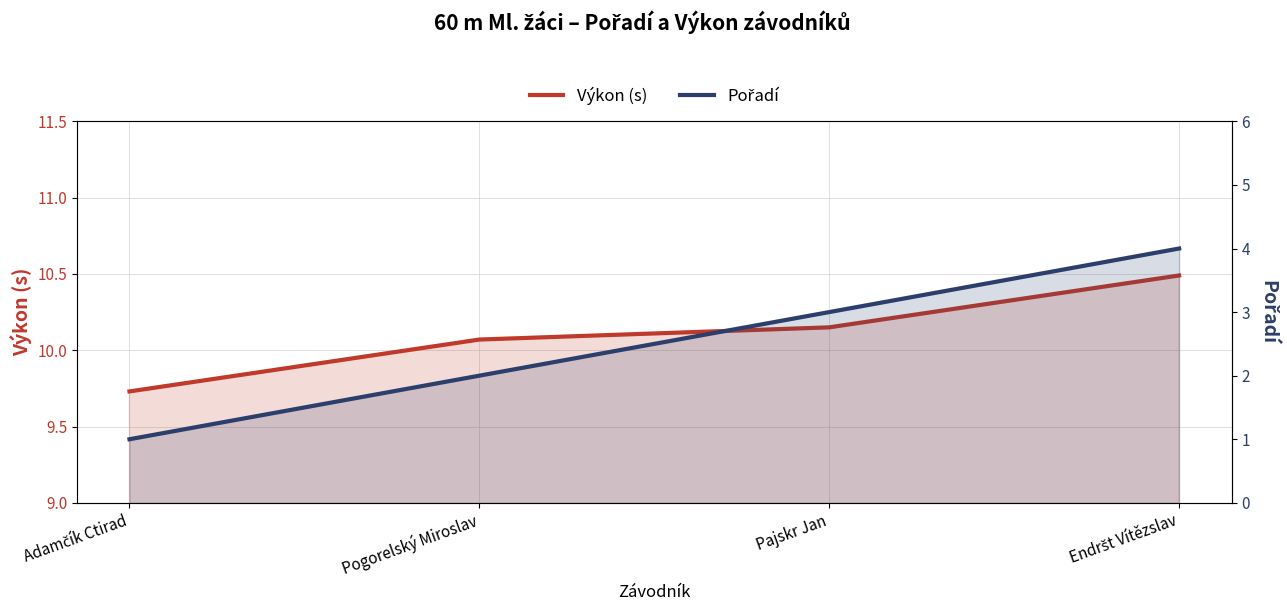

How many lines are shown in the chart?

2